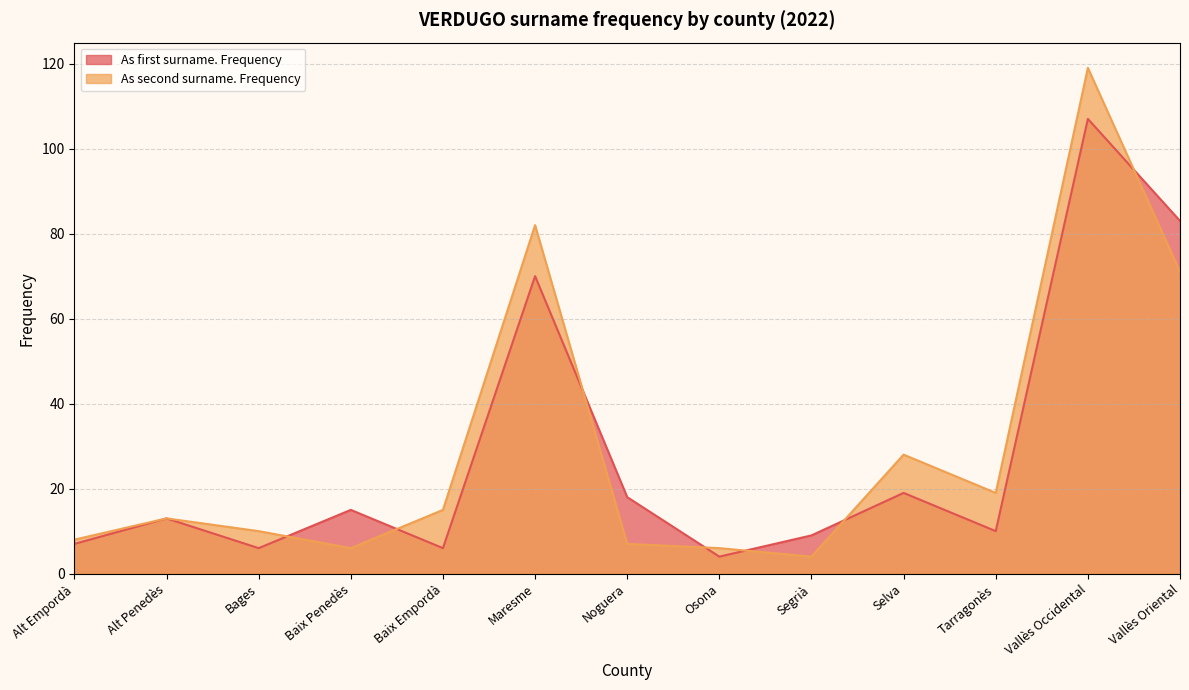

What are all the series names shown in the legend?

As first surname. Frequency, As second surname. Frequency